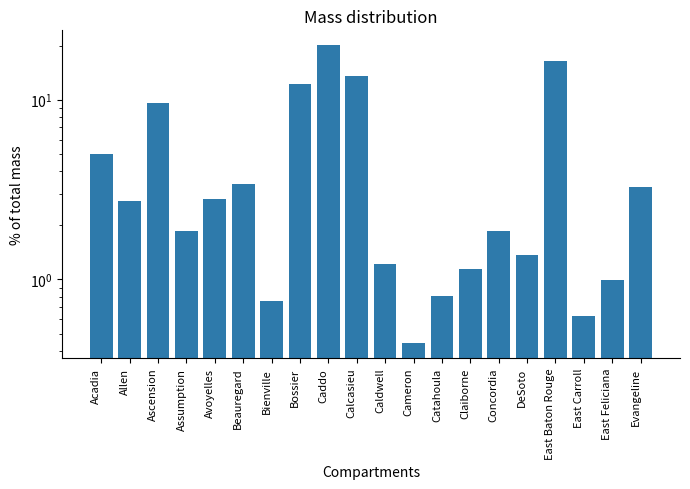

The chart shows a value of 9.5 at Ascension. True or false?

True